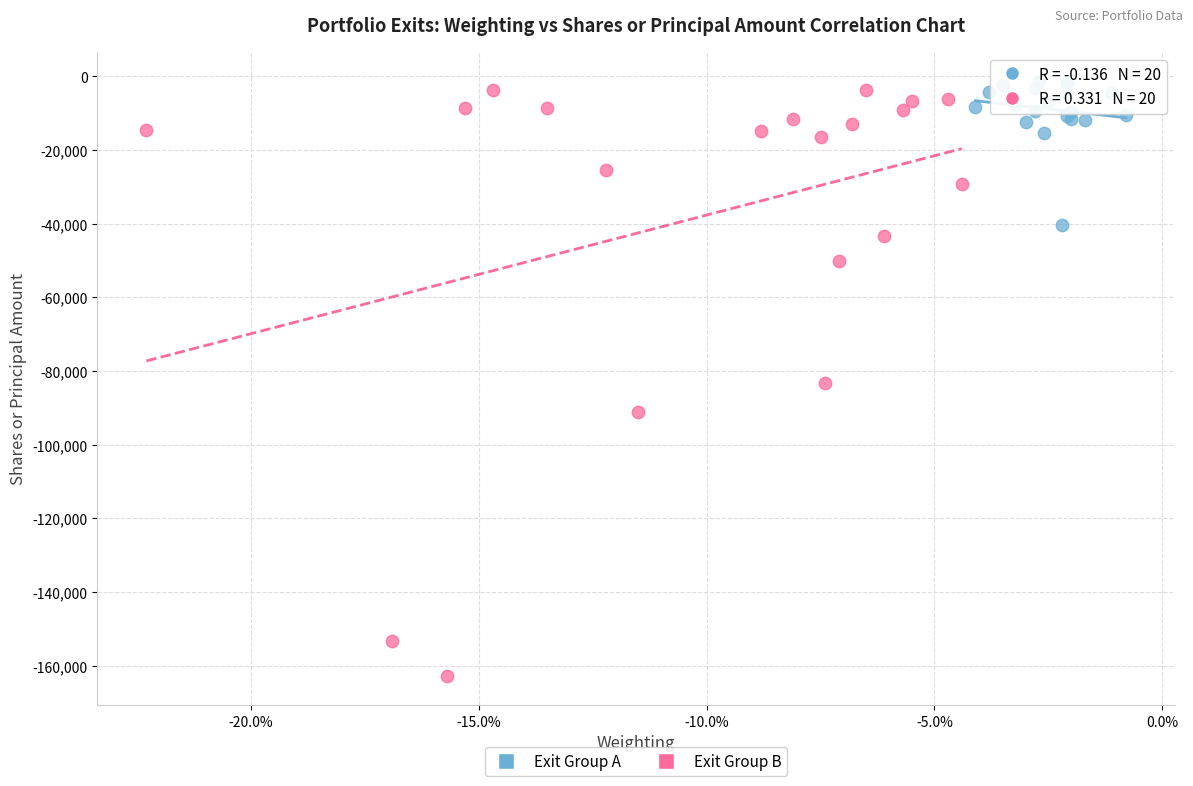

Which series reaches the minimum Y coordinate?

Exit Group B